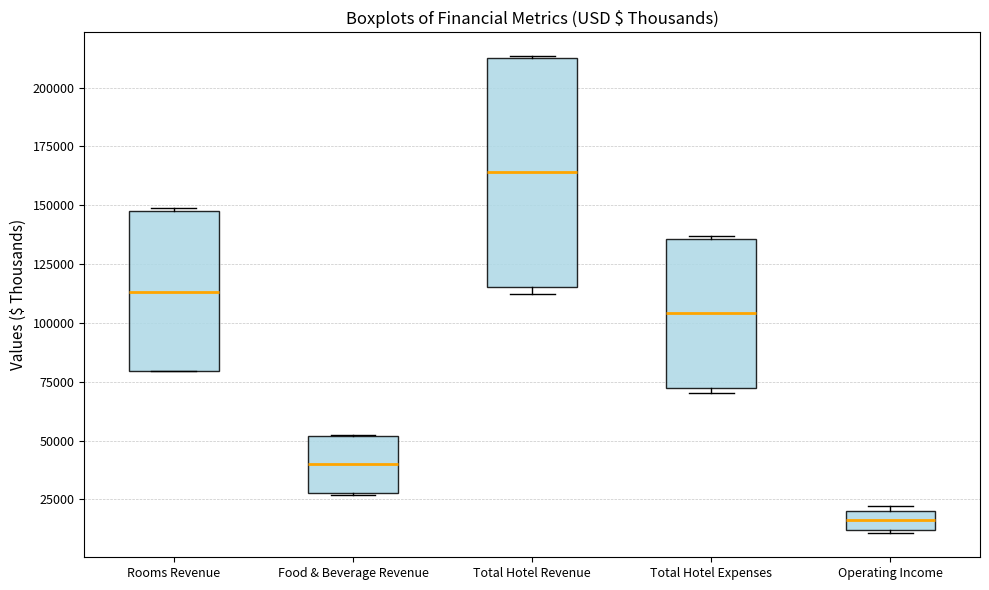

Reading left to right, read every box against the y-axis: the position of its median line, the range the box covers, and the ends of its whiskers. The values are not printed on the chart, so give them approximately, as read against the axis.

Rooms Revenue: median 115000, box 80000 to 145000, whiskers 80000 to 150000
Food & Beverage Revenue: median 40000, box 30000 to 50000, whiskers 25000 to 50000
Total Hotel Revenue: median 165000, box 115000 to 210000, whiskers 110000 to 215000
Total Hotel Expenses: median 105000, box 70000 to 135000, whiskers 70000 (just below the box's lower edge) to 135000
Operating Income: median 15000, box 10000 to 20000, whiskers 10000 to 20000 (just above the box's upper edge)